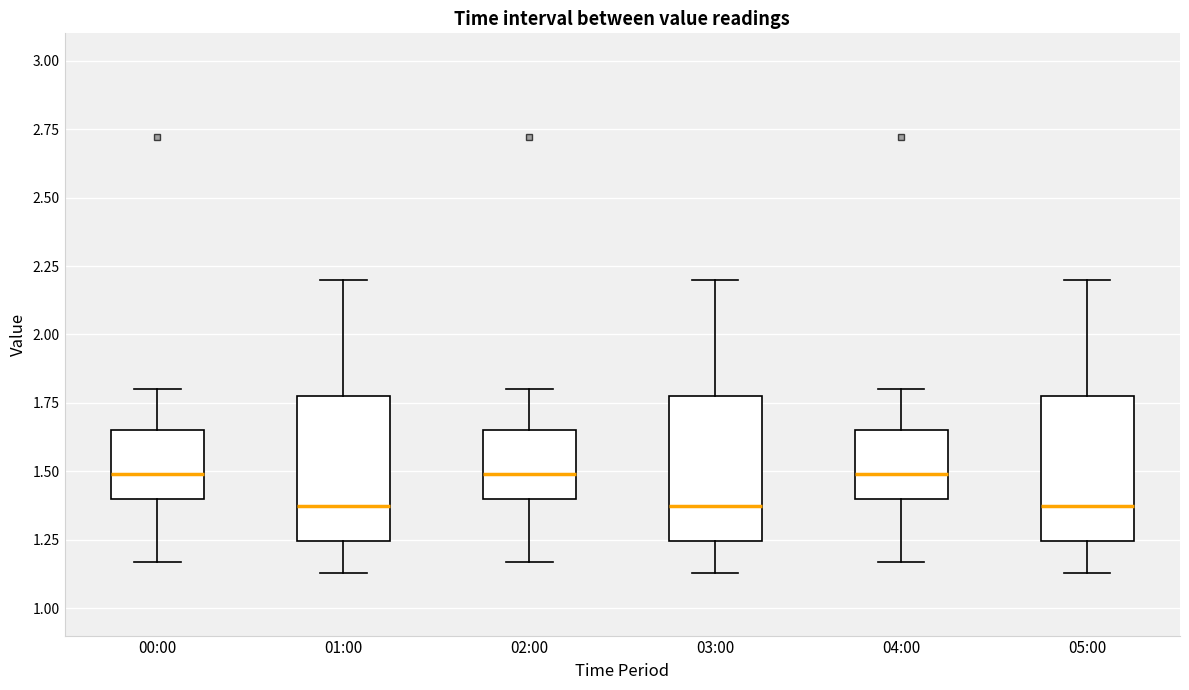

Where does the lower whisker of the box for 05:00 end on the y-axis? The values are not printed on the chart, so give them approximately, as read against the axis.

1.15